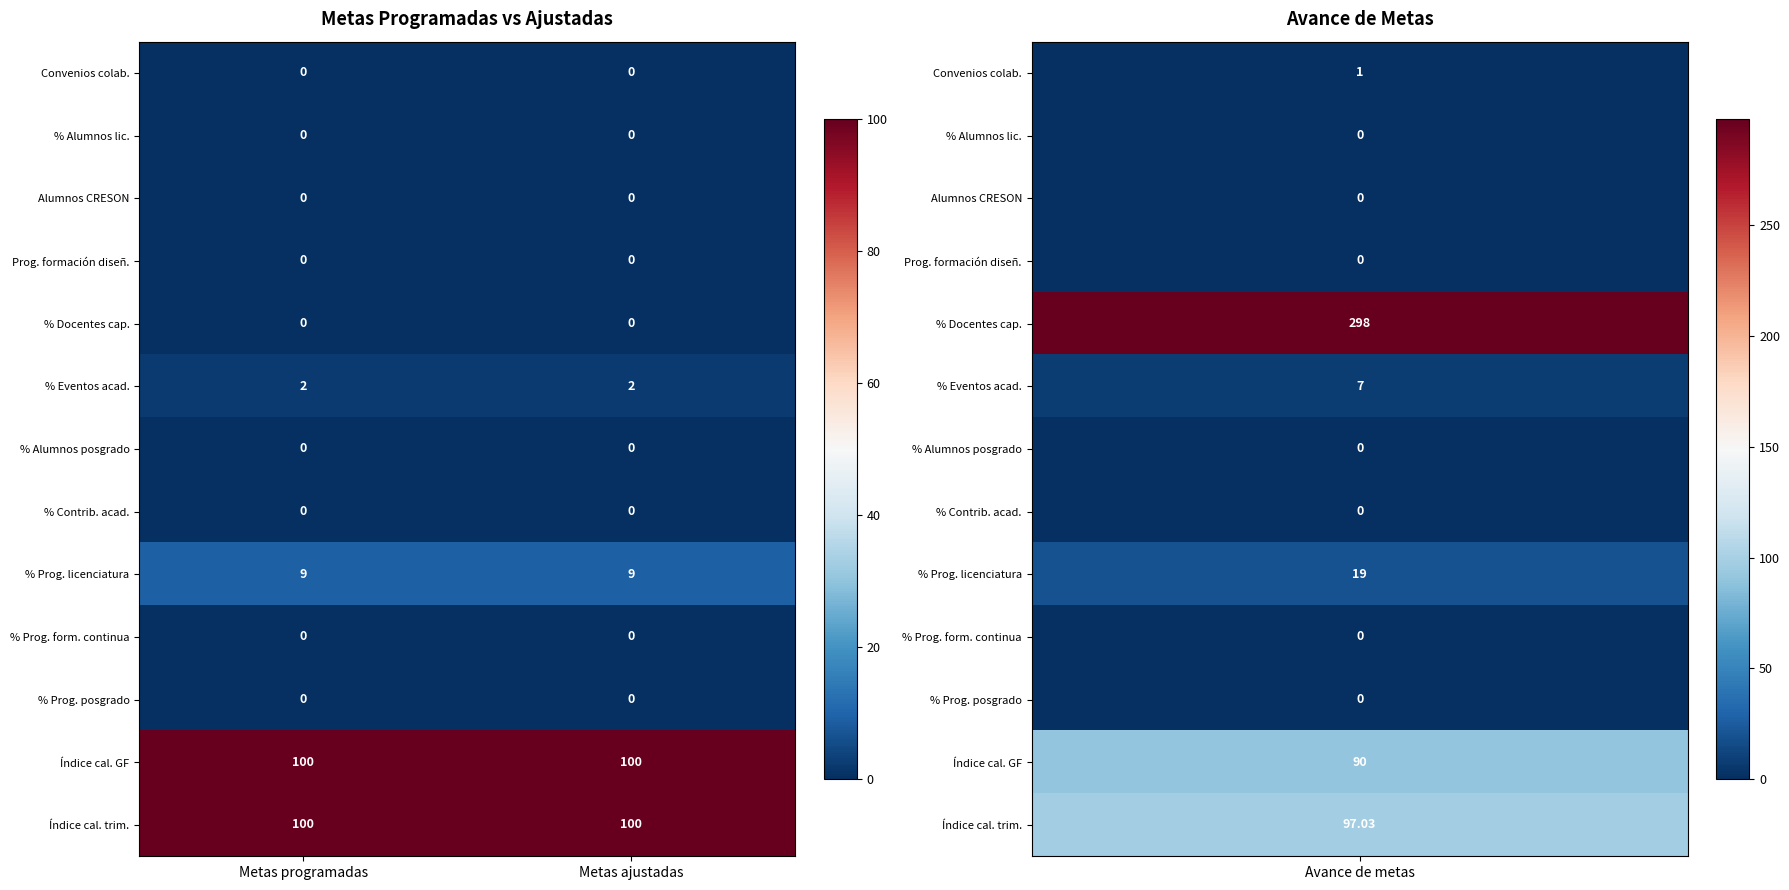

What is the difference between the highest and lowest values at Metas ajustadas?

100